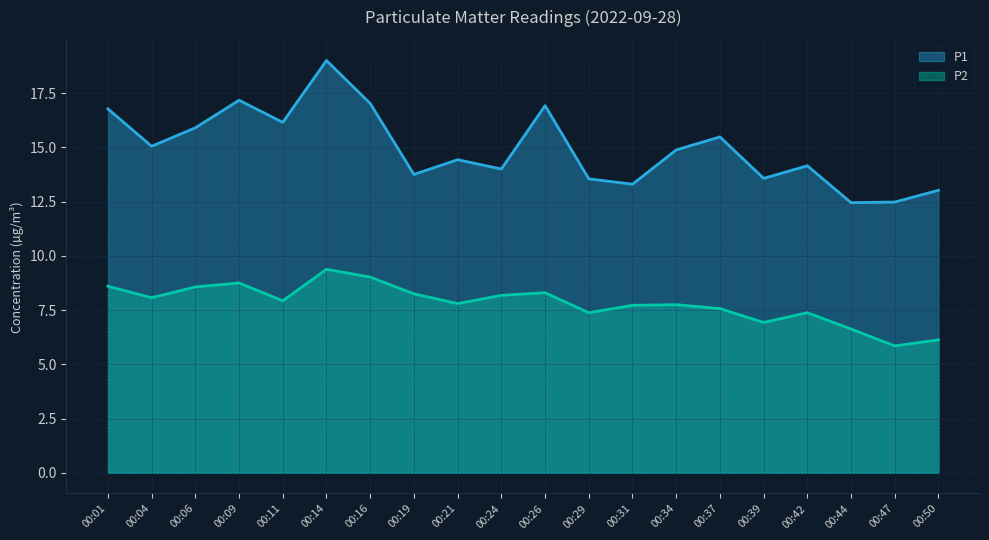

True or false: P1 and P2 intersect in this chart.

False